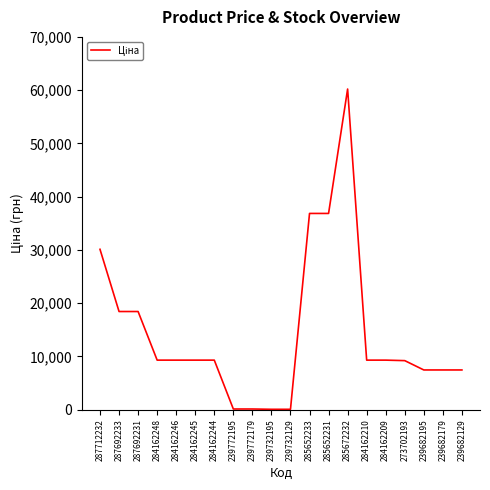

What is the ratio of the value at 284162246 to the value at 284162244?

1.0